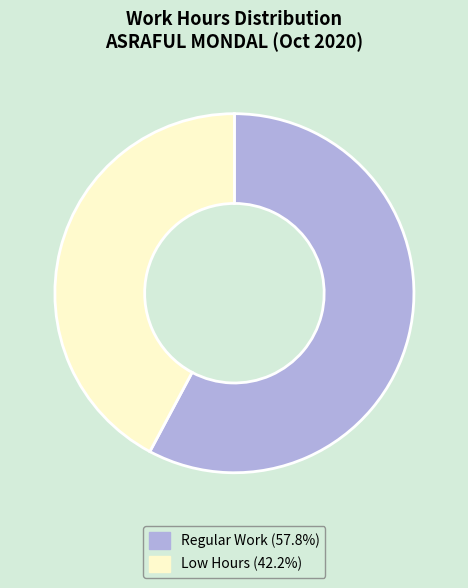

Does any single category account for the majority?

Yes